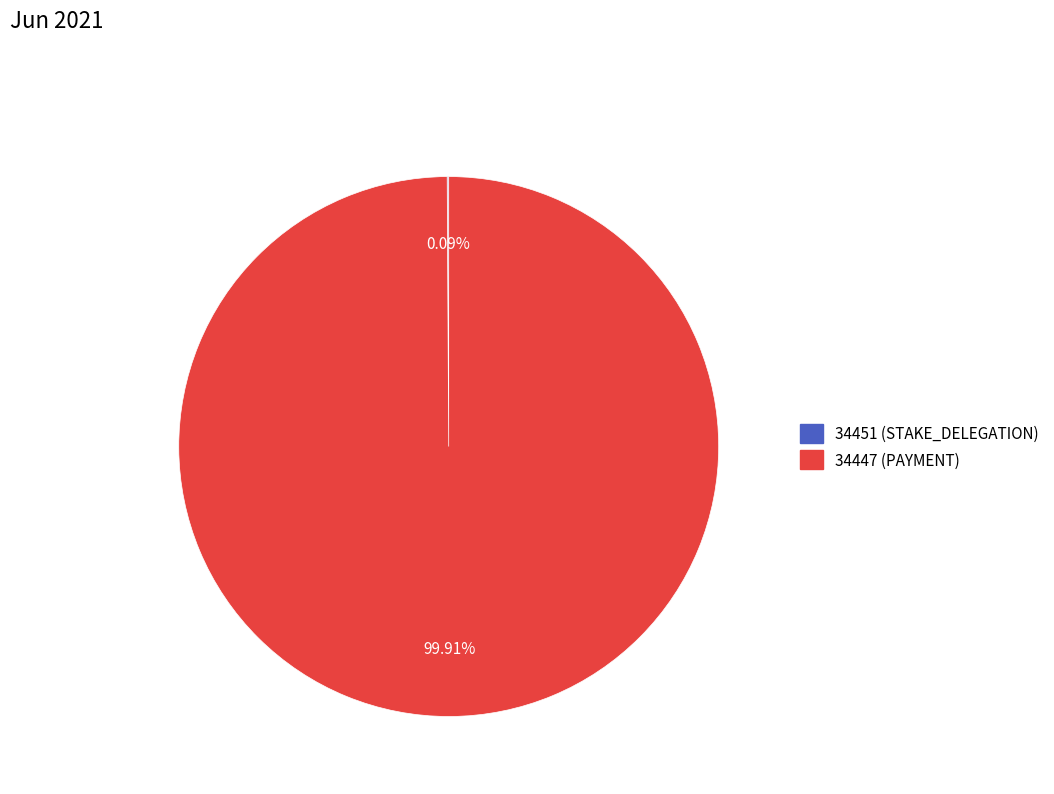

Is there a majority slice in this chart?

Yes